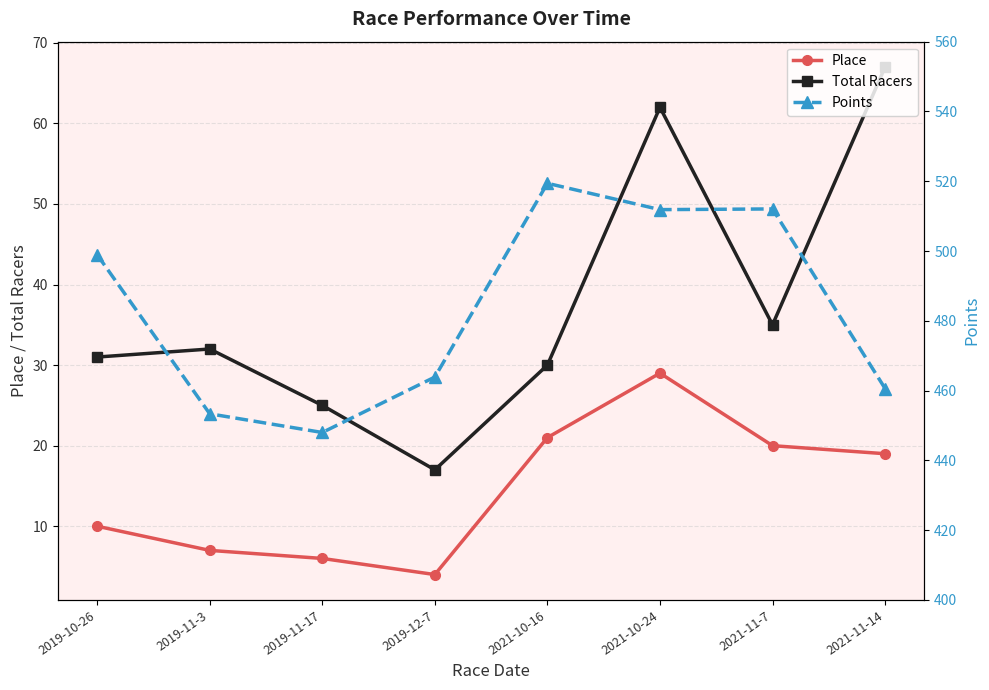

What position from the right is 2021-11-14?

1